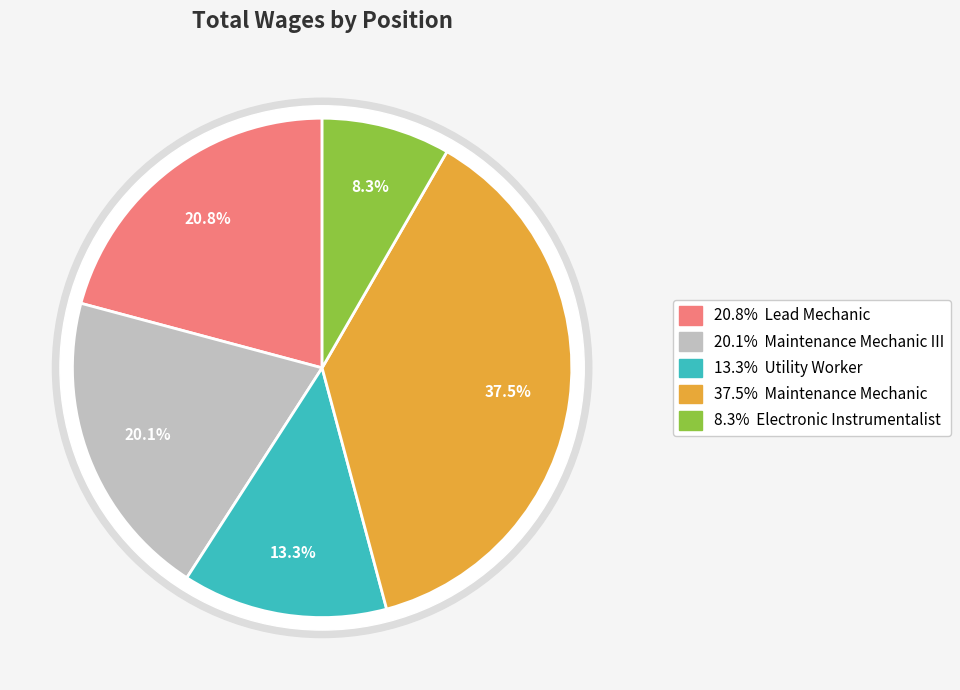

The Maintenance Mechanic III slice represents 12% of the pie. True or false?

False